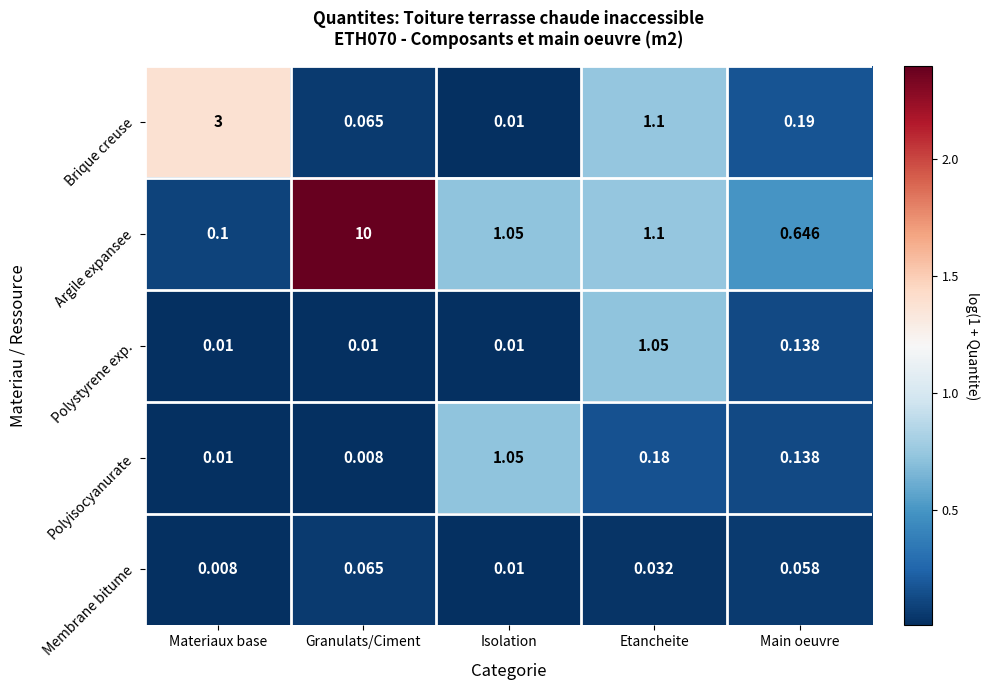

Is the value of Polyisocyanurate at Granulats/Ciment greater than the value of Membrane bitume at Isolation?

No